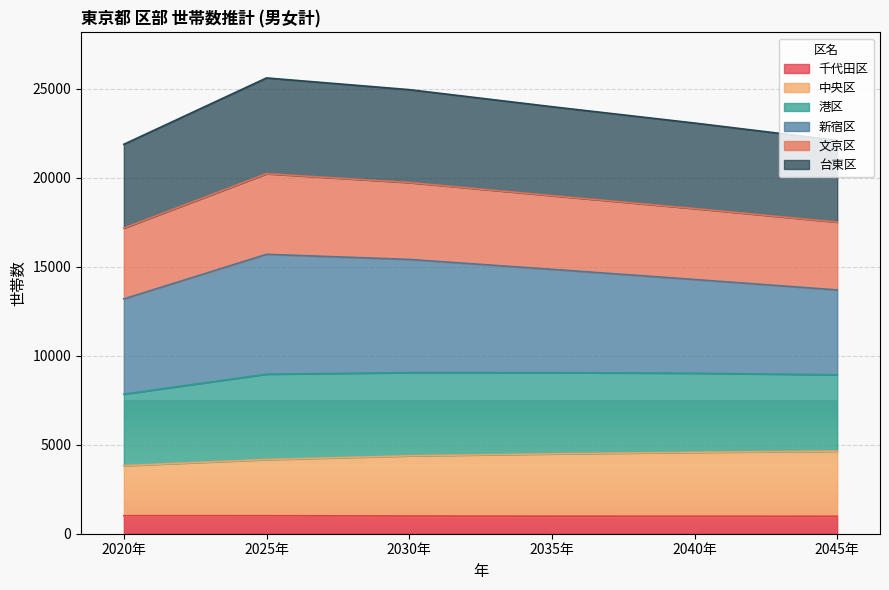

Is it true that 台東区 equals 22112 at 2045年?

True